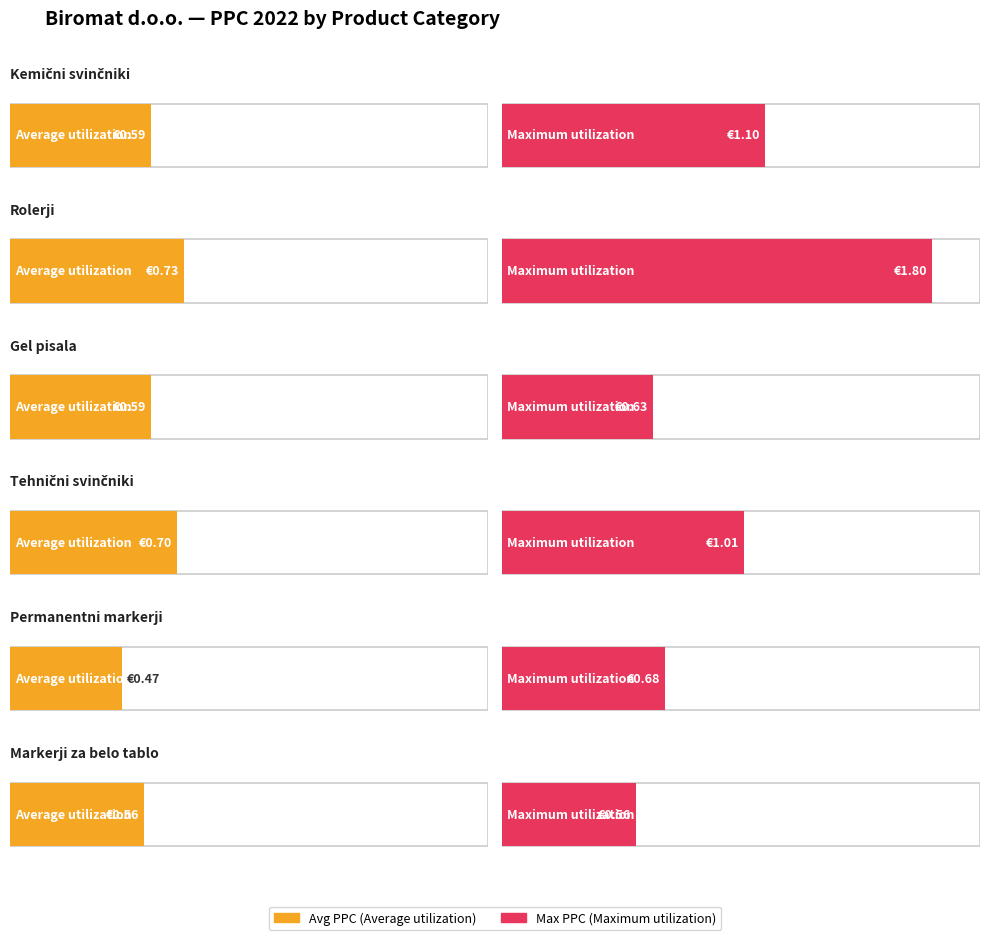

How many series are shown in this chart?

2